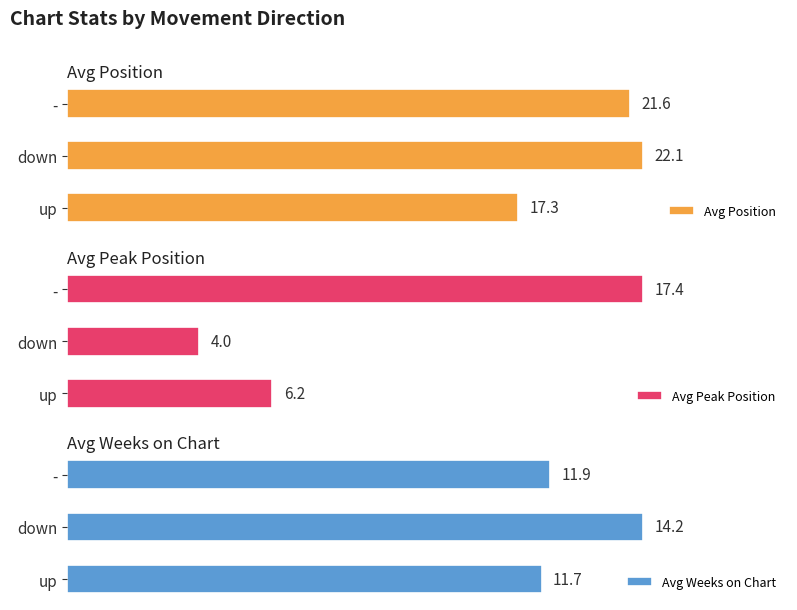

What are all the series names shown in the legend?

Avg Position, Avg Peak Position, Avg Weeks on Chart